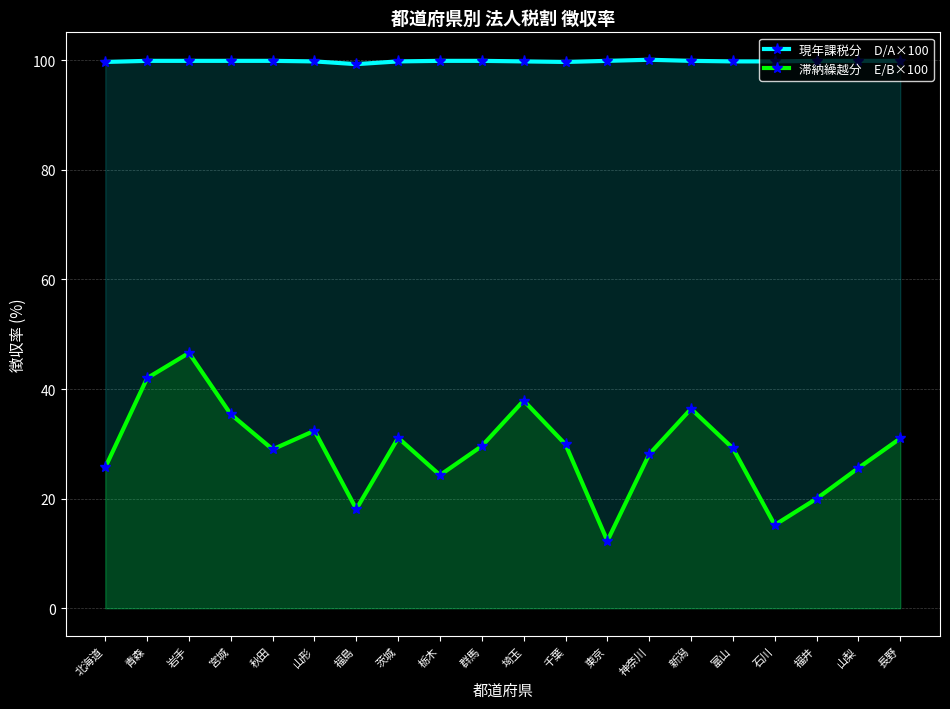

True or false: 滞納繰越分　E/B×100 has a value of 42.0 at 青森.

True